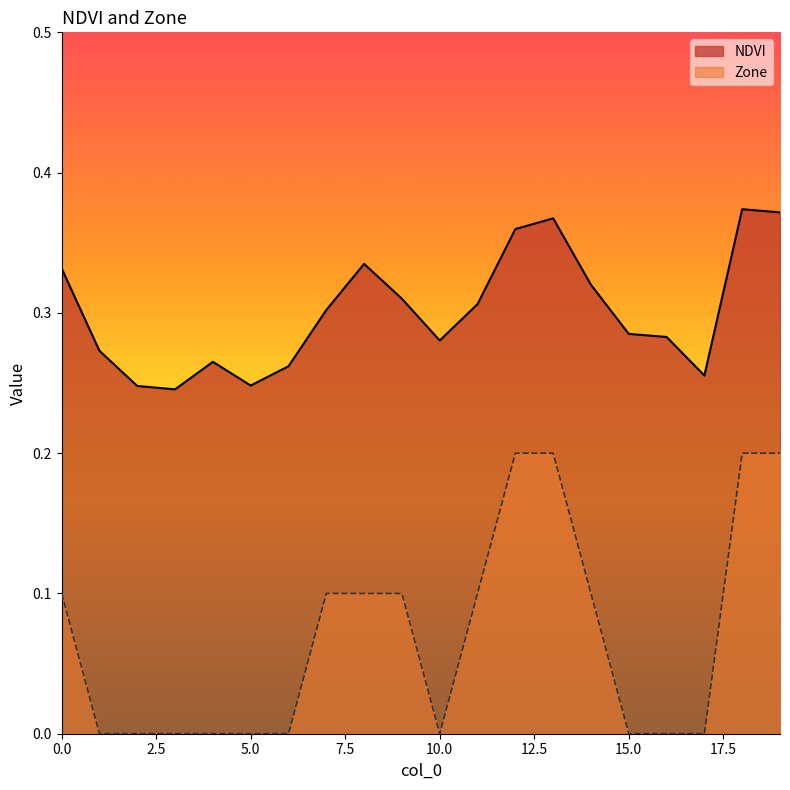

Reading left to right, extract all data points from this chart.

NDVI: 0.3	0.3	0.2	0.2	0.3	0.2	0.3	0.3	0.3	0.3	0.3	0.3	0.4	0.4	0.3	0.3	0.3	0.3	0.4	0.4
Zone: 0.1	0.0	0.0	0.0	0.0	0.0	0.0	0.1	0.1	0.1	0.0	0.1	0.2	0.2	0.1	0.0	0.0	0.0	0.2	0.2